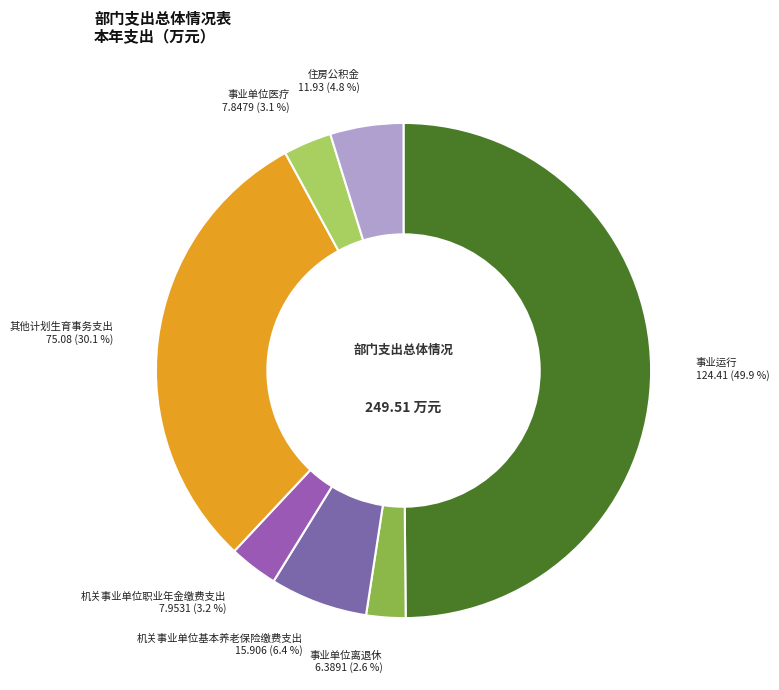

To the nearest percent, what is the difference between the largest and smallest slice percentages?

47%